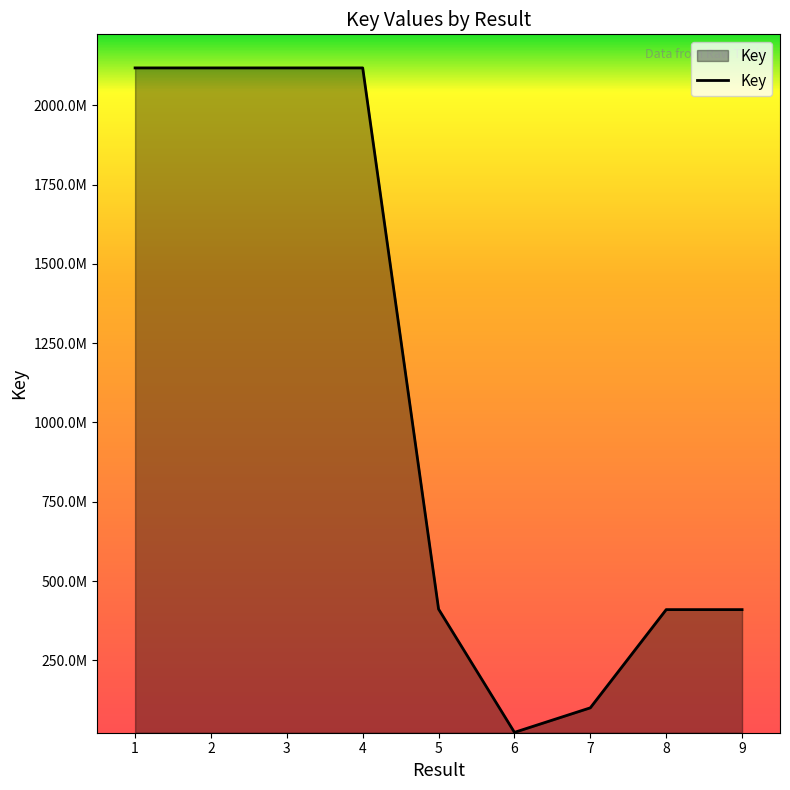

Is this an area chart (filled region under the line)?

Yes